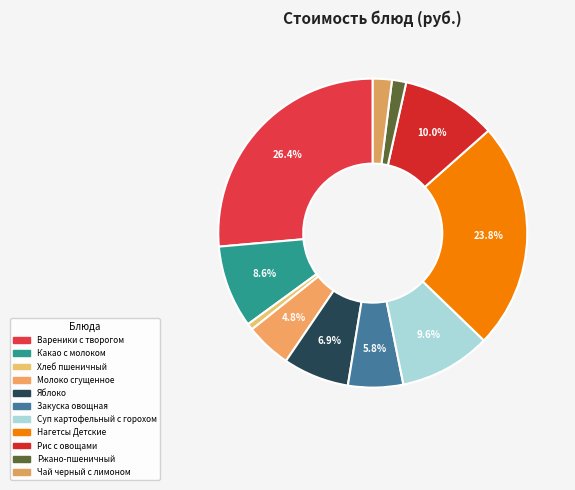

The Суп картофельный с горохом slice represents 10% of the pie. True or false?

True